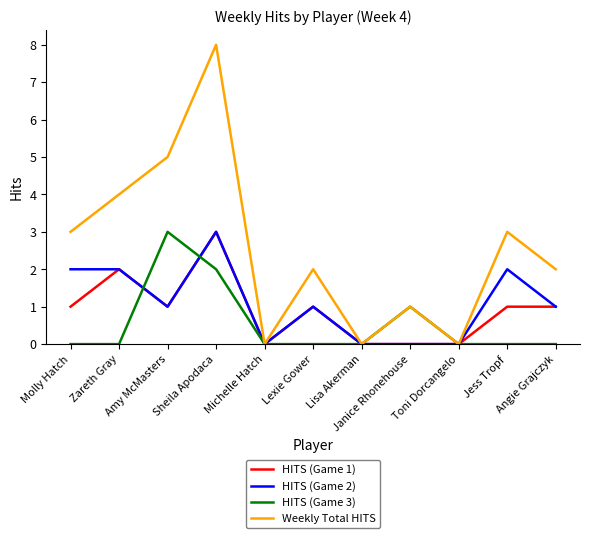

Is the value of HITS (Game 2) at Amy McMasters greater than the value of HITS (Game 1) at Janice Rhonehouse?

Yes